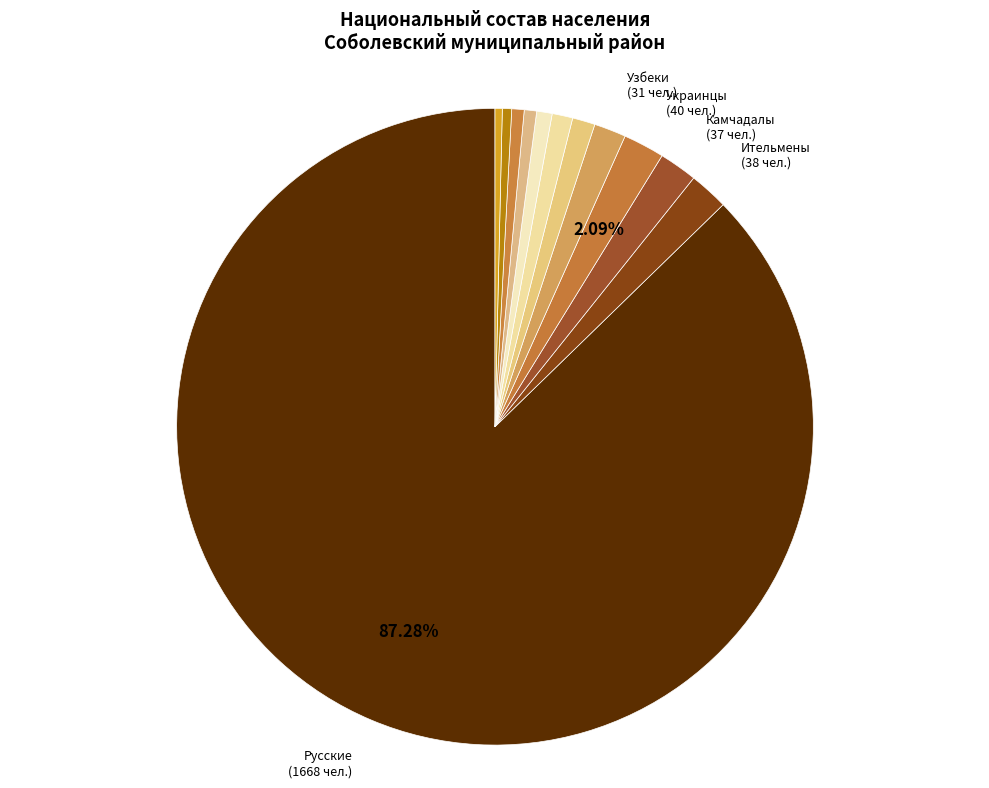

Count the number of slices in the pie.

12